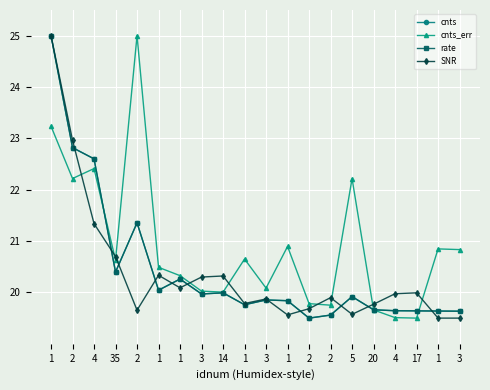

Does the chart display data point markers on the line(s)?

Yes